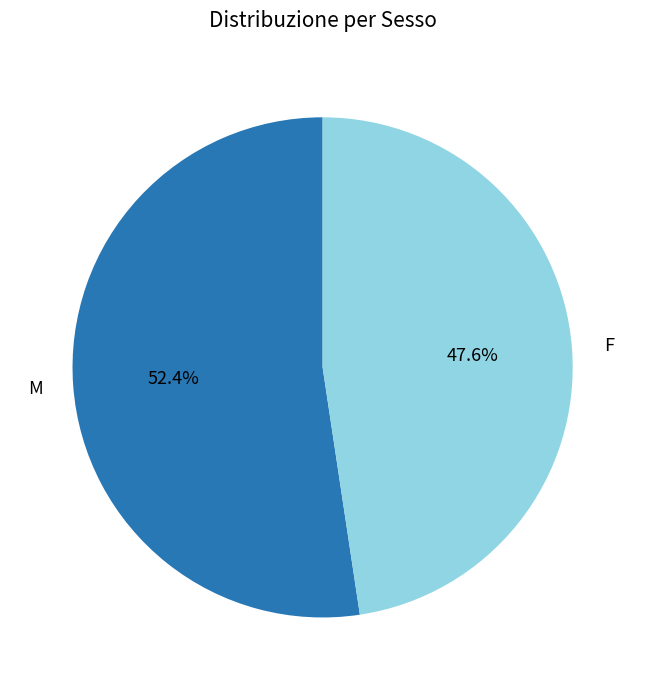

Does M represent more than half of the total?

Yes